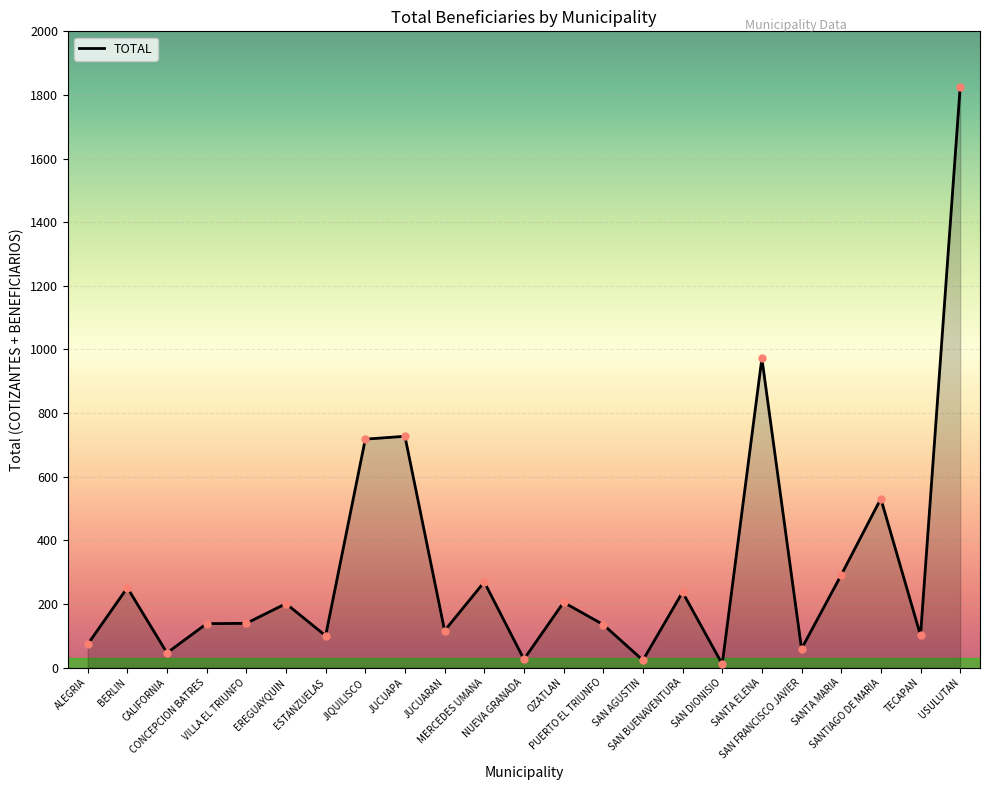

What is the greatest value displayed?

1825